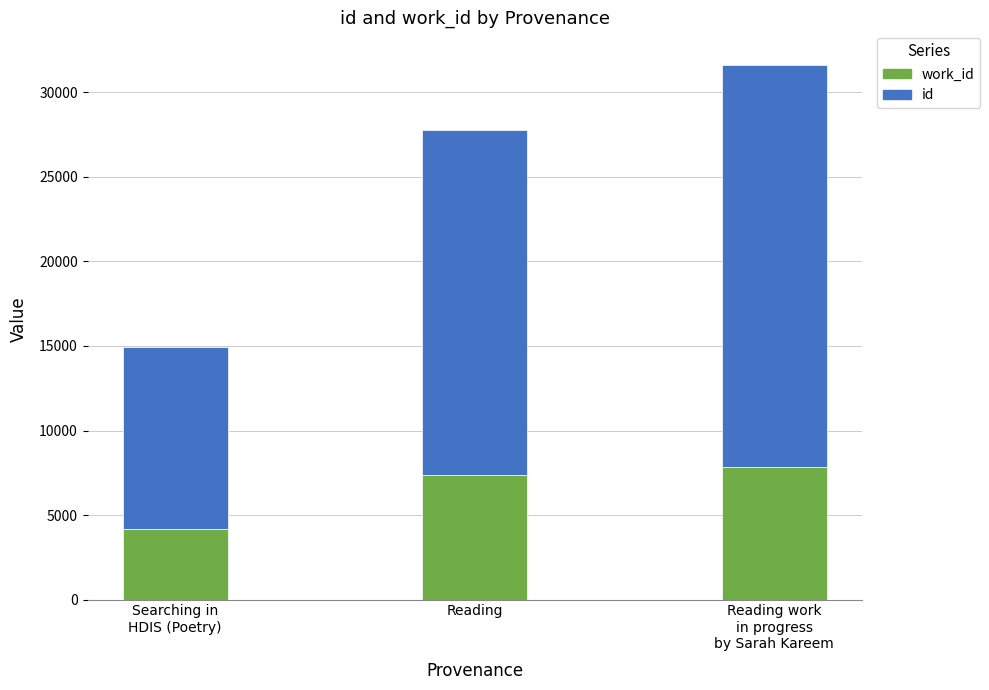

What is the total value across all series at Reading?

27786